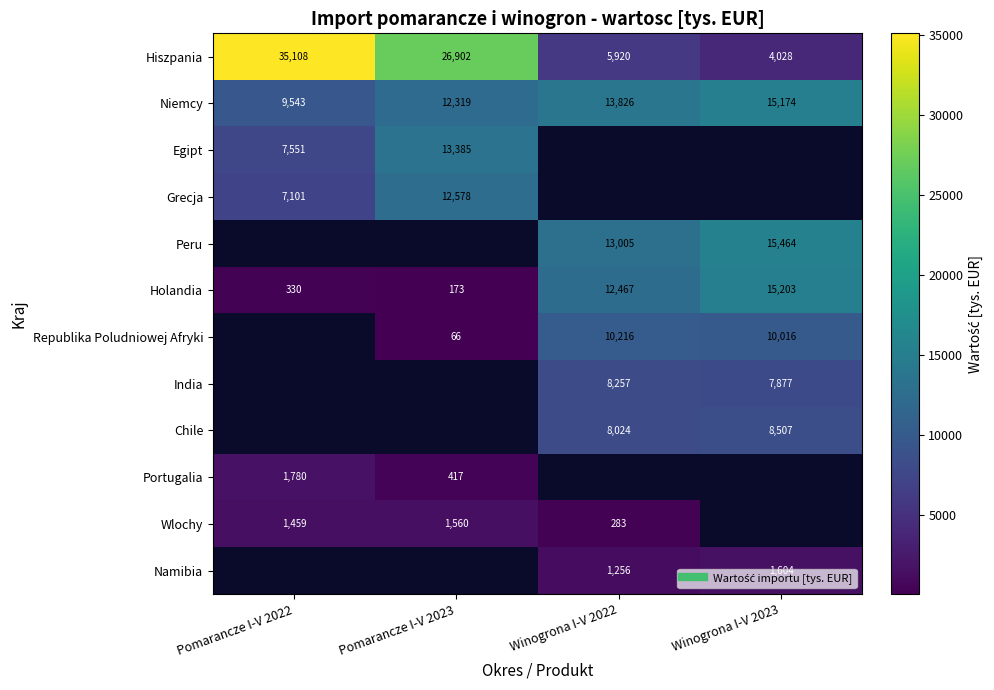

Between Pomarancze I-V 2023 and Winogrona I-V 2023, which is larger?

Pomarancze I-V 2023